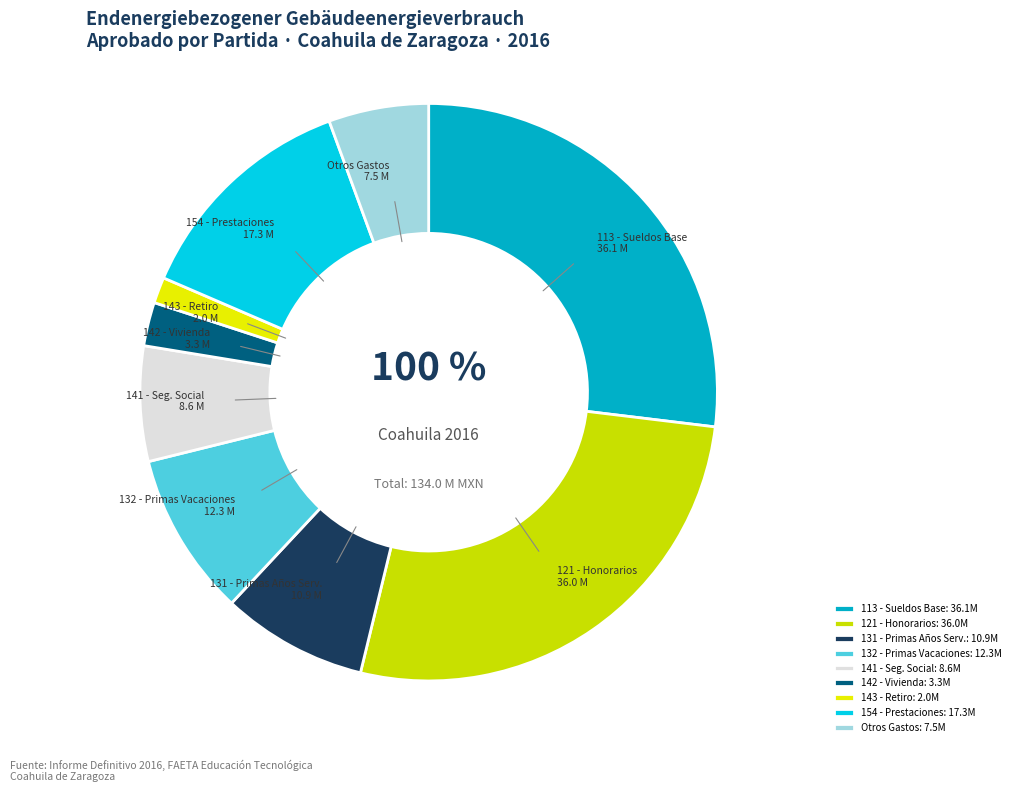

What is the change in value from 121 - HONORARIOS ASIMILABLES A SALARIOS to 154 - PRESTACIONES CONTRACTUALES?

-18695846.2